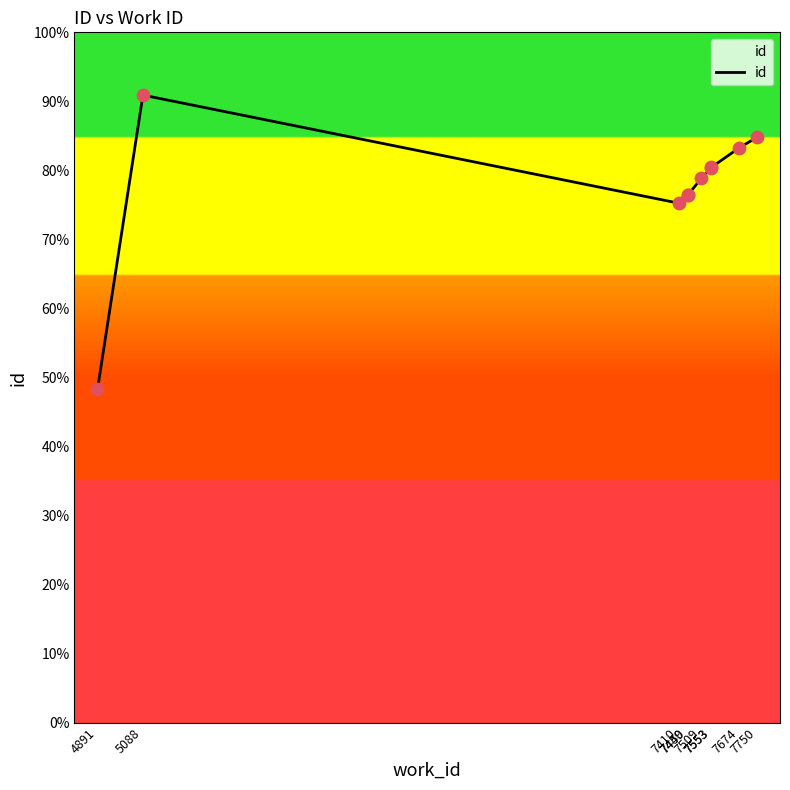

Which has a higher value, 7674 or 7410?

7674